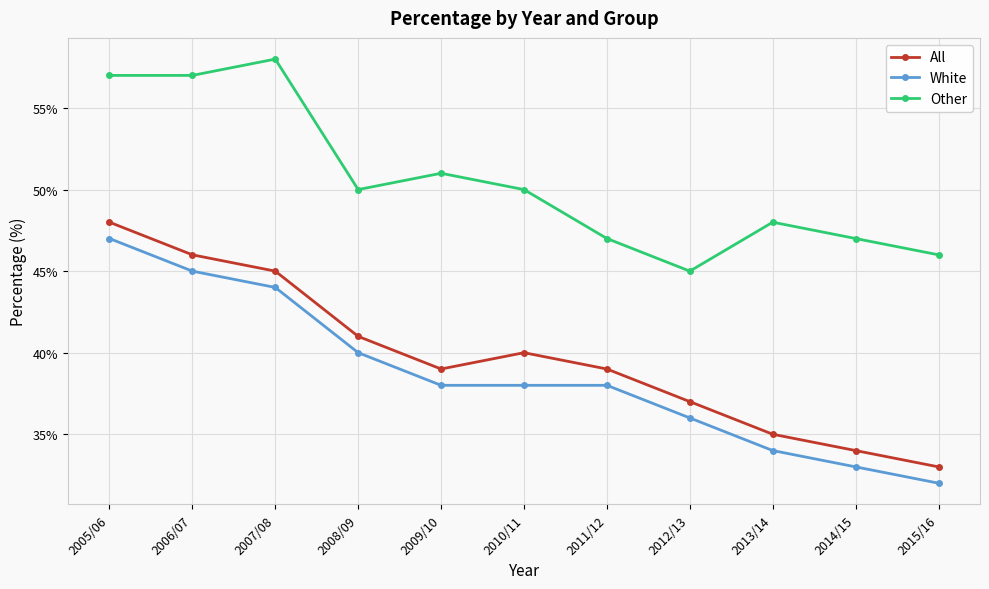

What is the label of the 8th point from the right?

2008/09